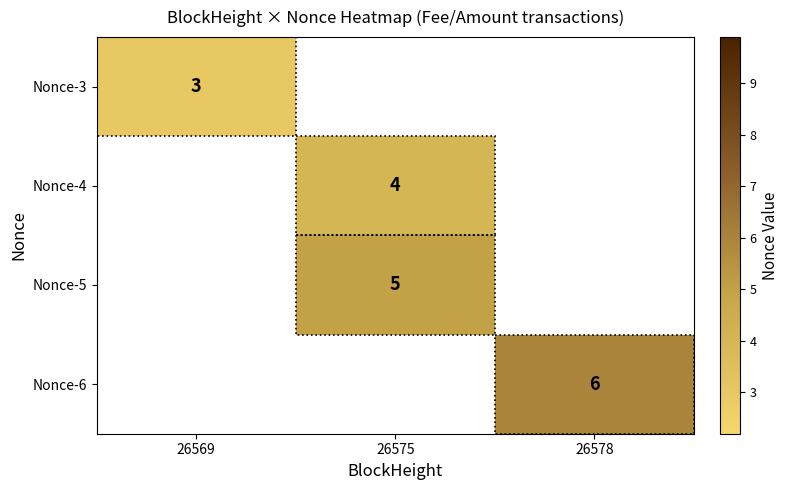

Between 26578 and 26575, which is larger?

26575